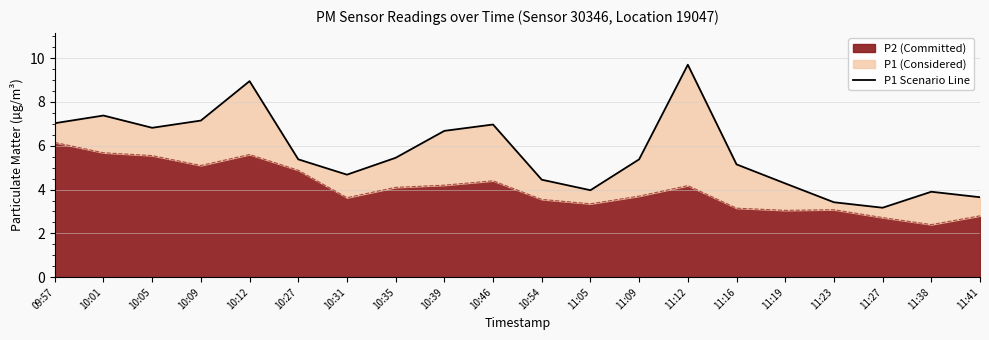

The value at 10:05 is 8.9. True or false?

False